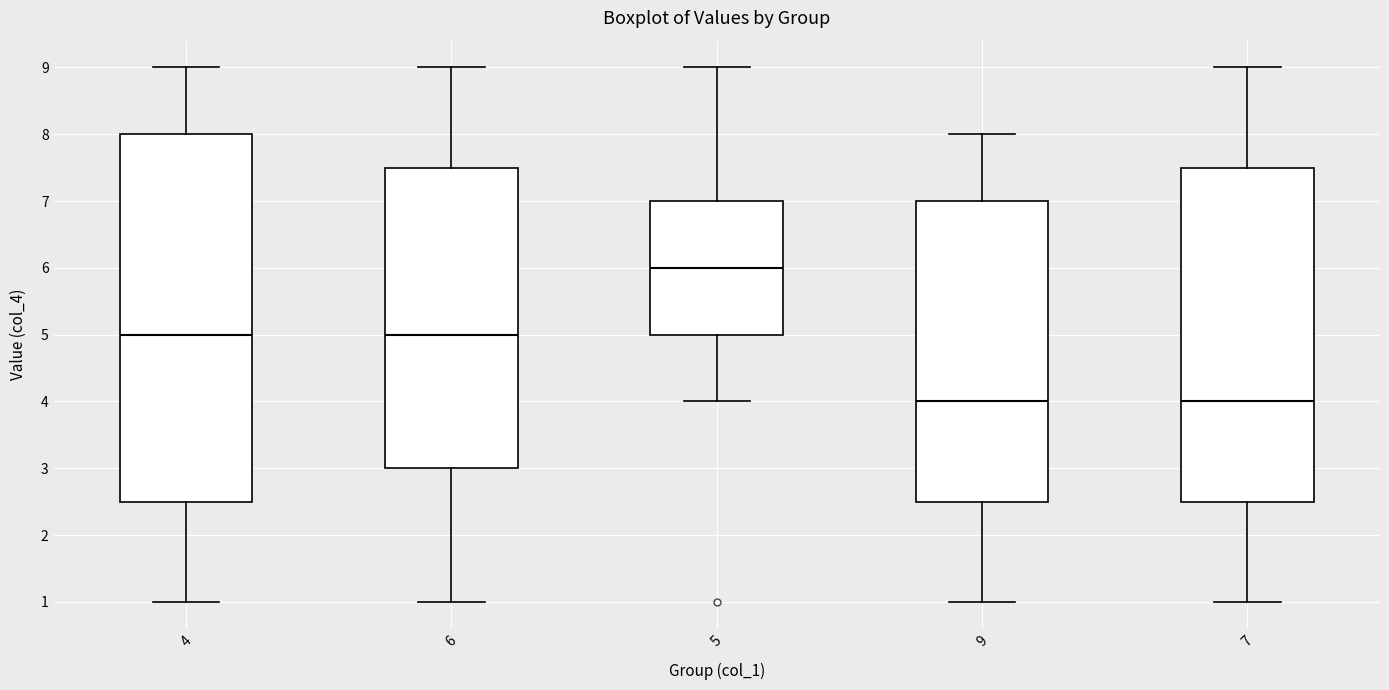

Where does the upper whisker of the box at x = 5 end on the y-axis? The values are not printed on the chart, so give them approximately, as read against the axis.

9.0